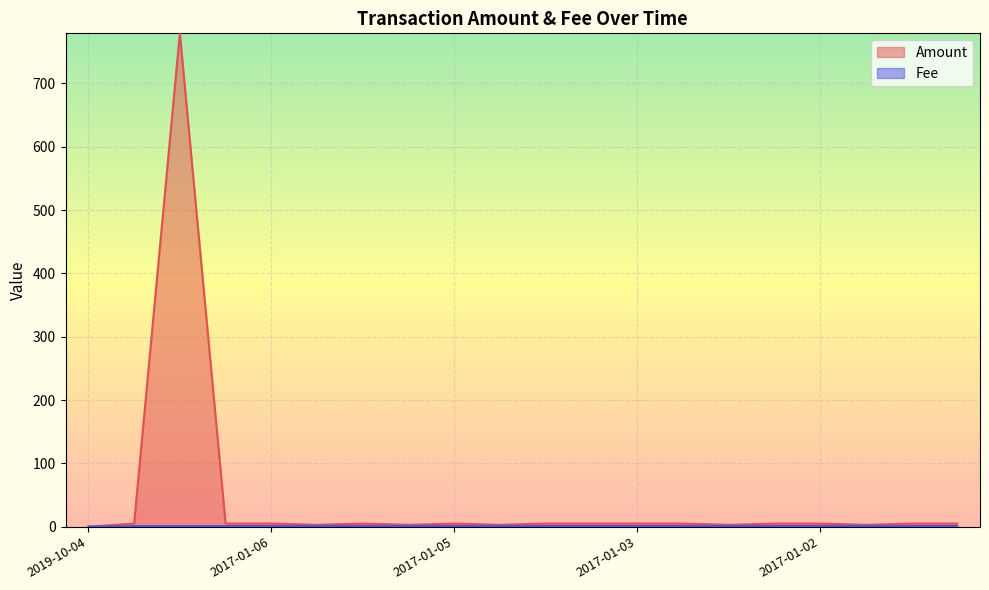

What is the spread (max minus min) of values at 2017-01-02?

4.0